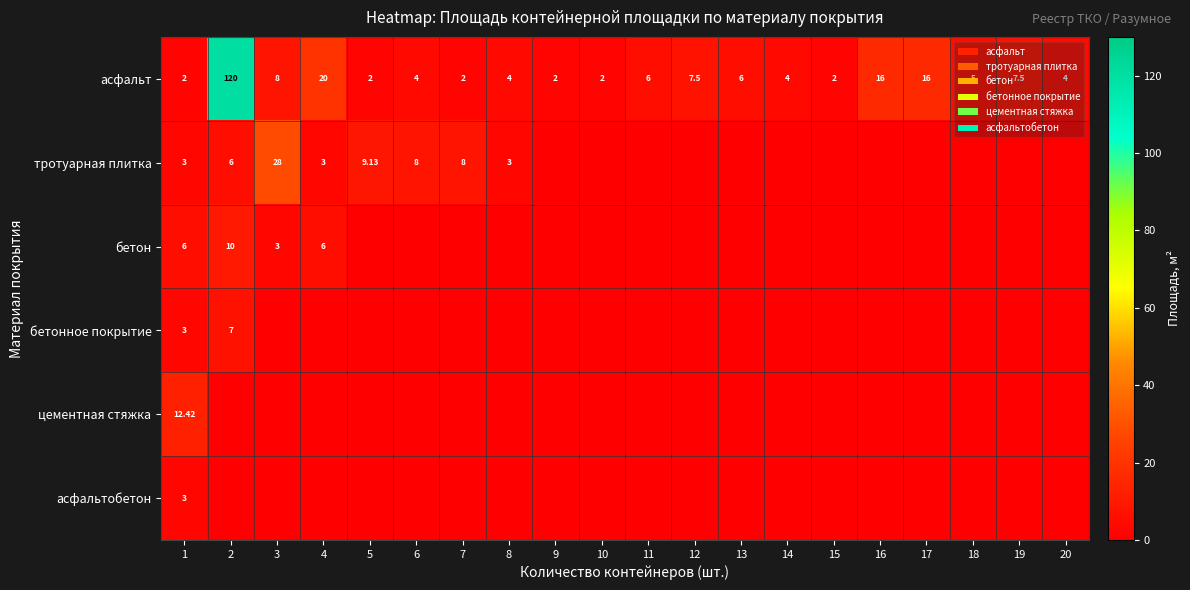

What is the sum of the асфальт values at 19 and 2?

127.5